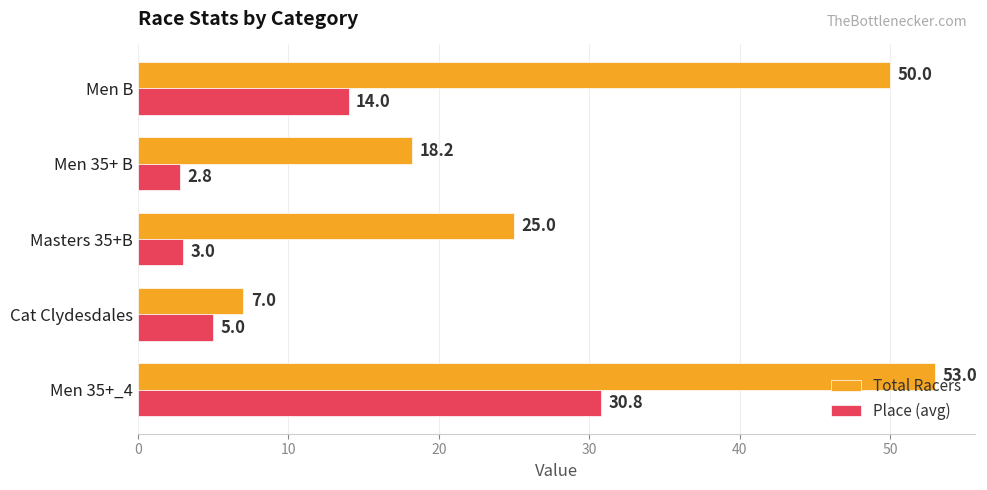

The Total Racers series shows 18.2 at Men 35+ B. True or false?

True